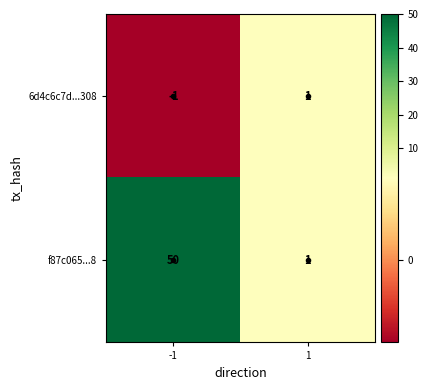

What is the spread (max minus min) of values at -1?

51